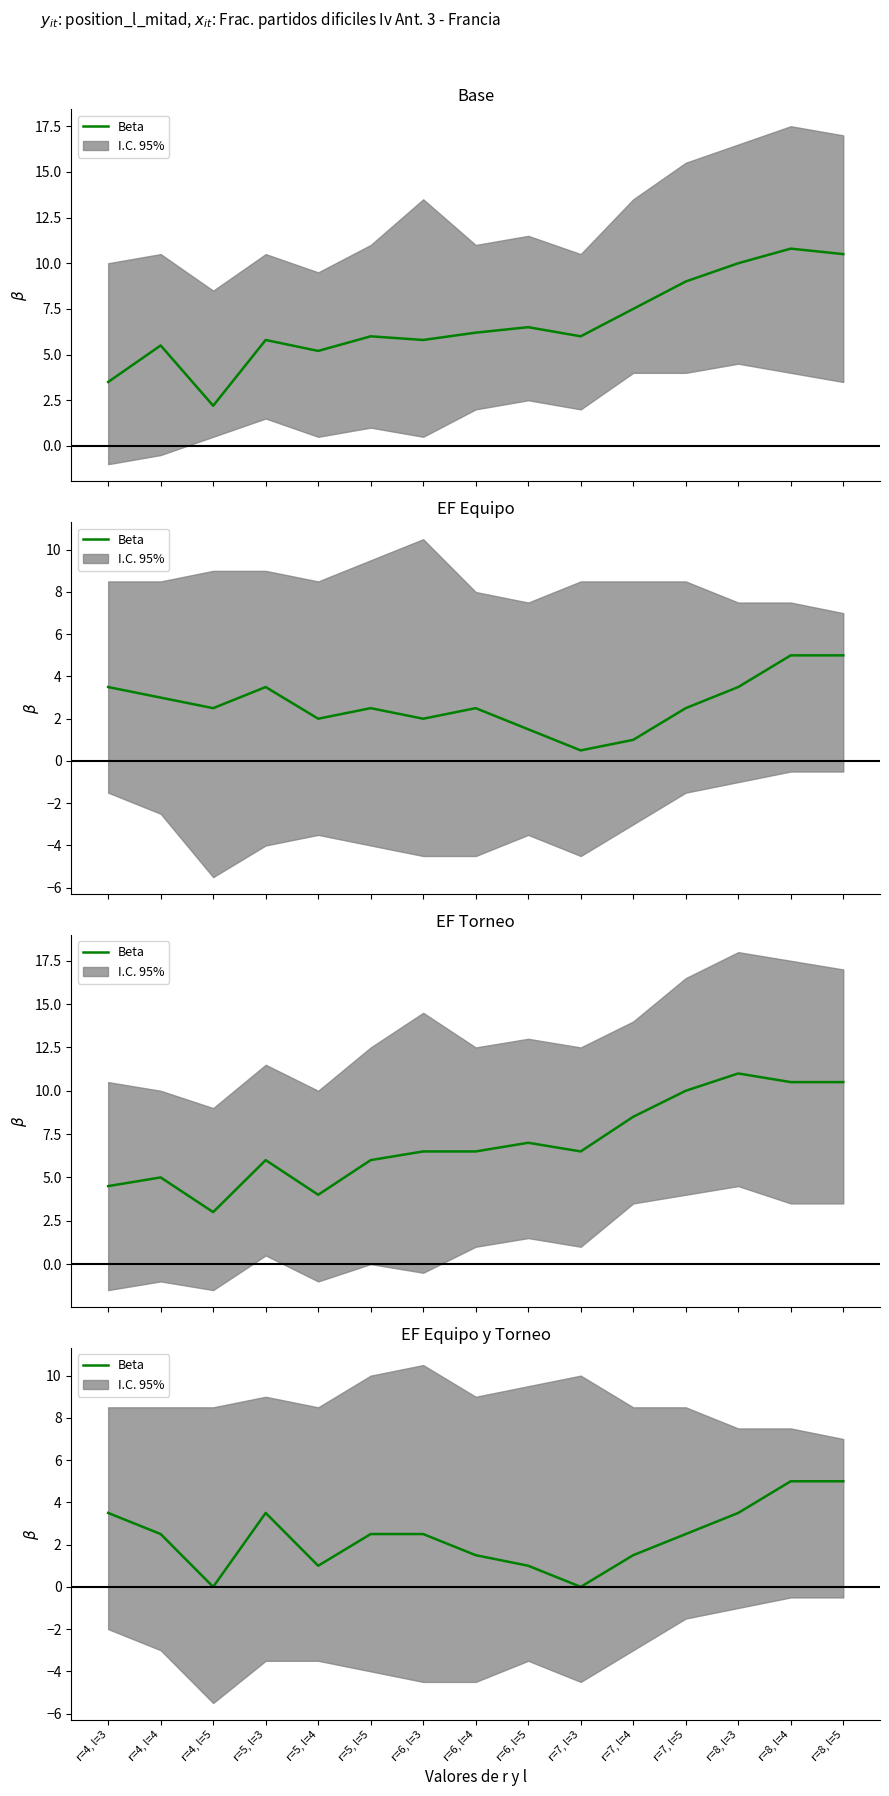

How many values are below 2?

6